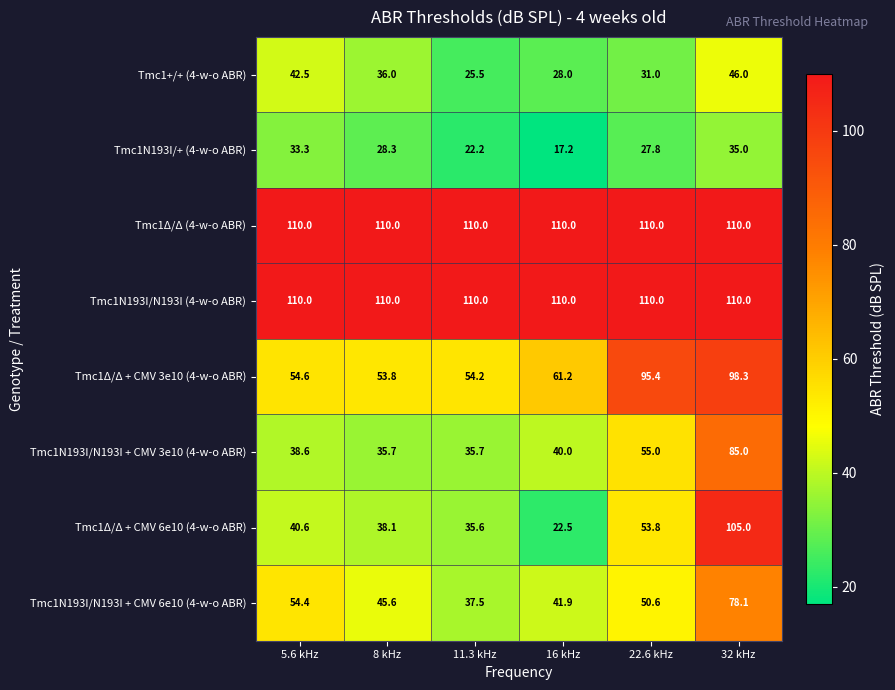

How many categories are shown in the chart?

6